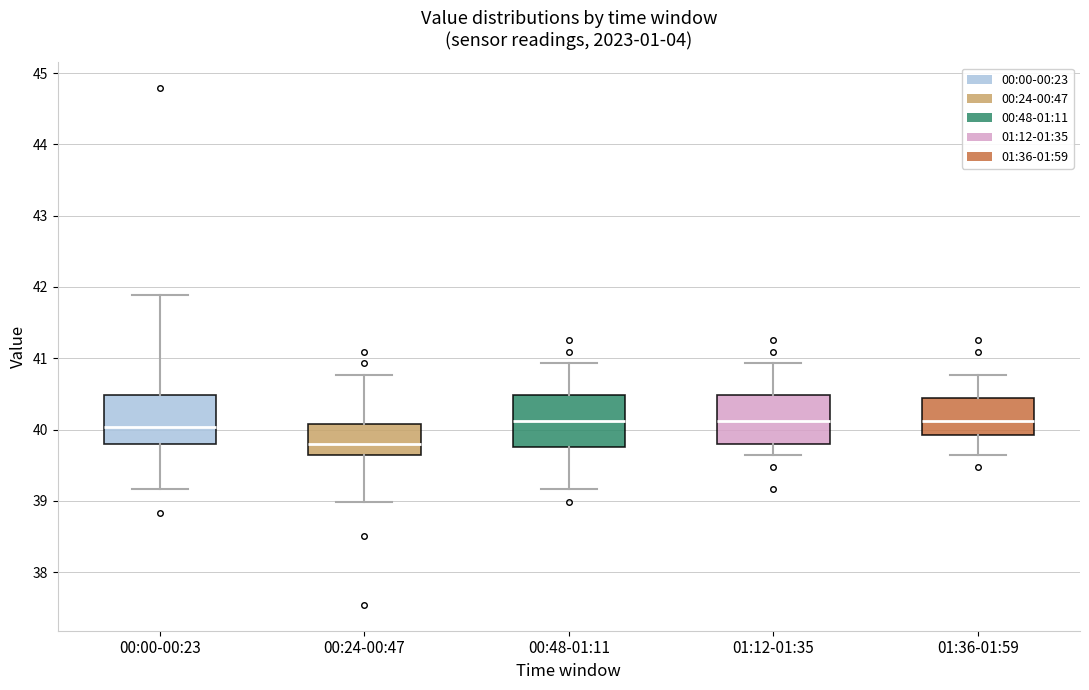

Reading left to right, transcribe this box plot: for each box, give where its median line is, the range the box spans, and where its two whiskers end, as read against the y-axis. The values are not printed on the chart, so give them approximately, as read against the axis.

00:00-00:23: median 40.0, box 39.8 to 40.5, whiskers 39.2 to 41.9
00:24-00:47: median 39.8, box 39.6 to 40.1, whiskers 39.0 to 40.8
00:48-01:11: median 40.1, box 39.8 to 40.5, whiskers 39.2 to 40.9
01:12-01:35: median 40.1, box 39.8 to 40.5, whiskers 39.6 to 40.9
01:36-01:59: median 40.1, box 39.9 to 40.4, whiskers 39.6 to 40.8